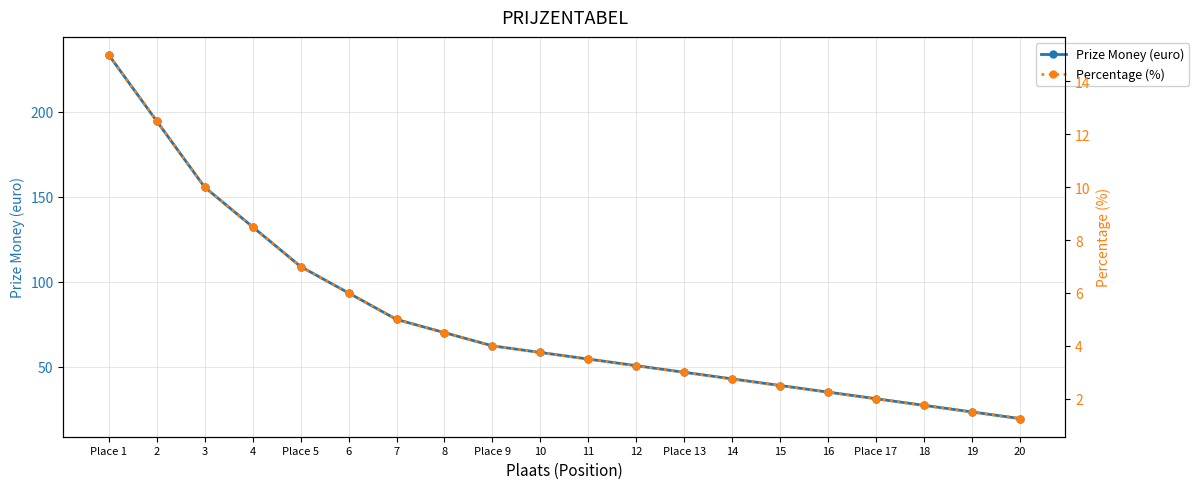

True or false: Percentage (%) and Prize Money (euro) cross at least once.

False